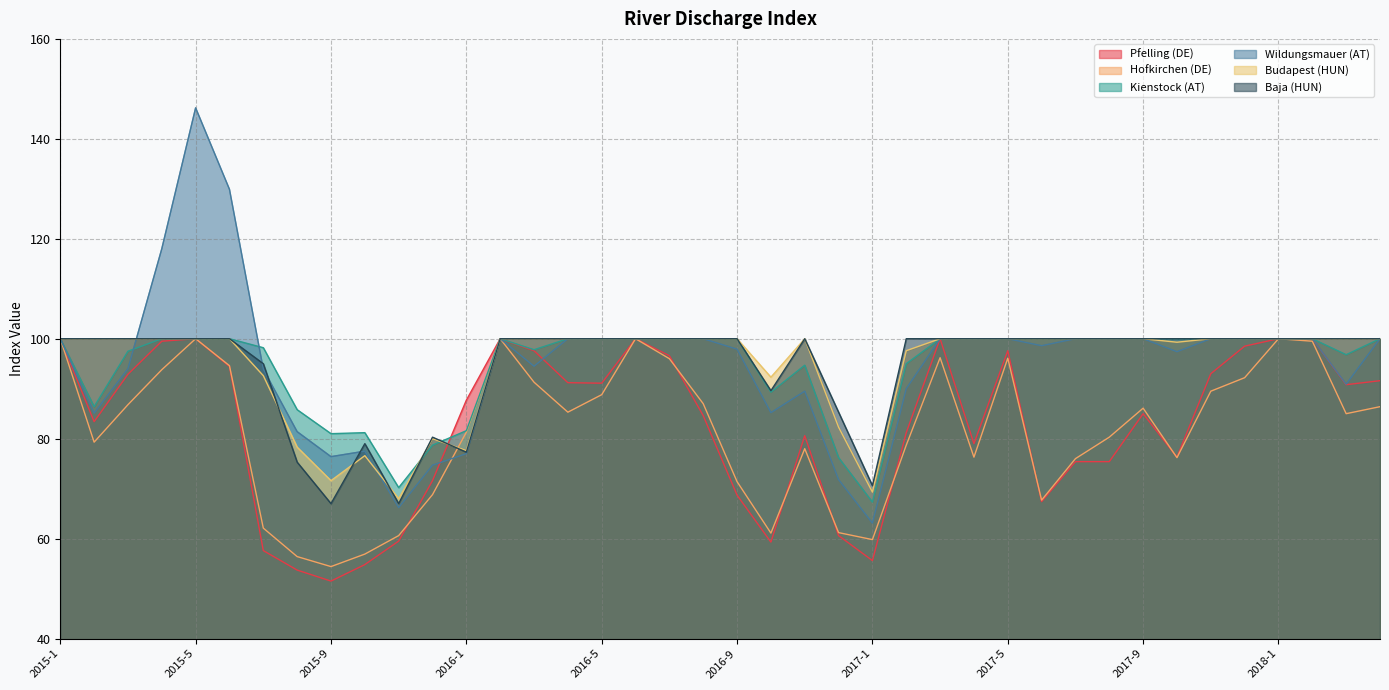

Count the number of categories in the chart.

40